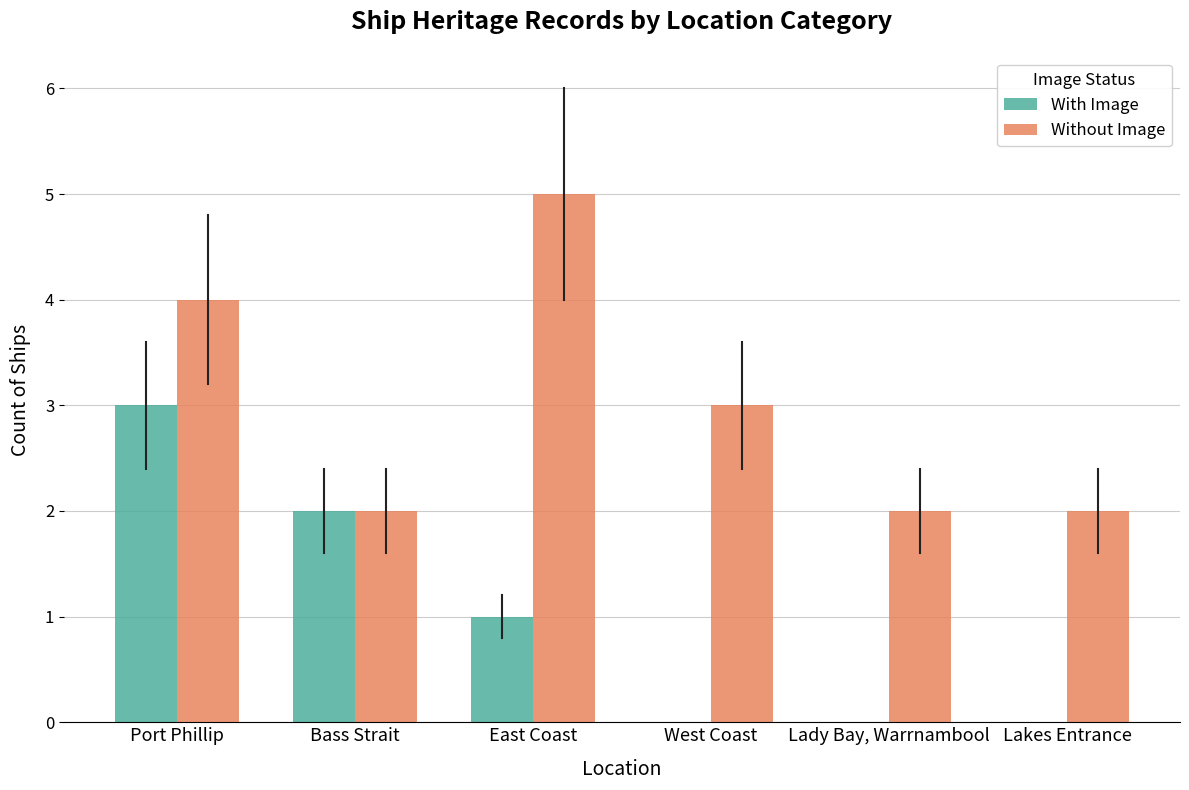

Which series changed the most between Bass Strait and Lady Bay, Warrnambool?

With Image